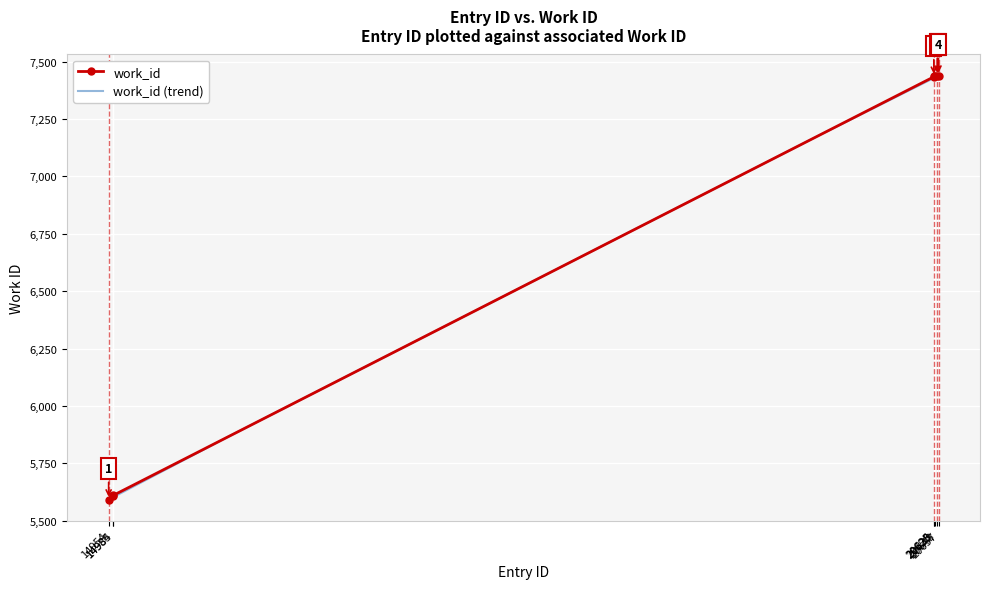

The work_id (trend) series shows 8202.3 at 14954. True or false?

False